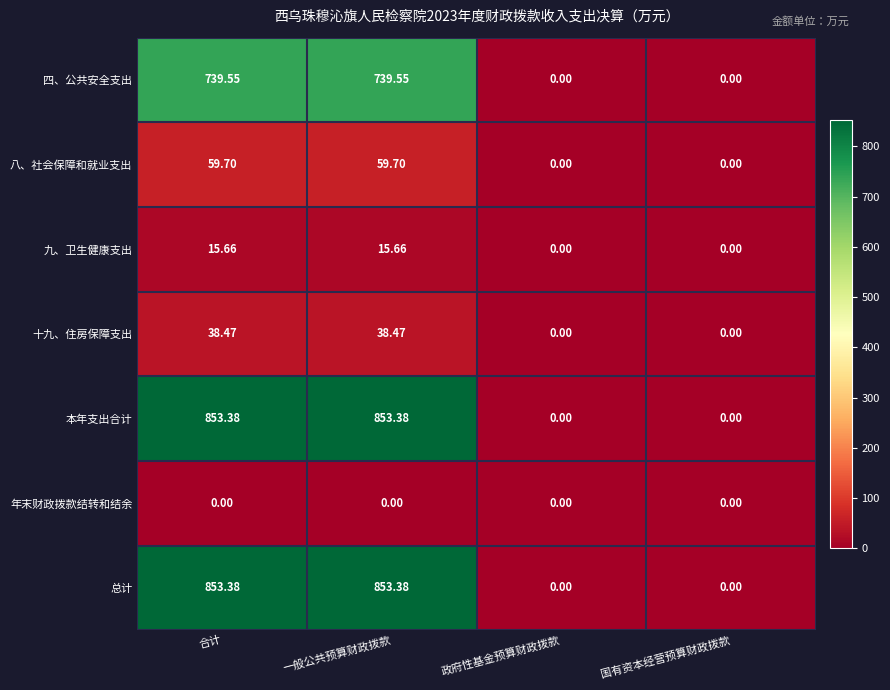

At how many categories does at least one series exceed 634?

2